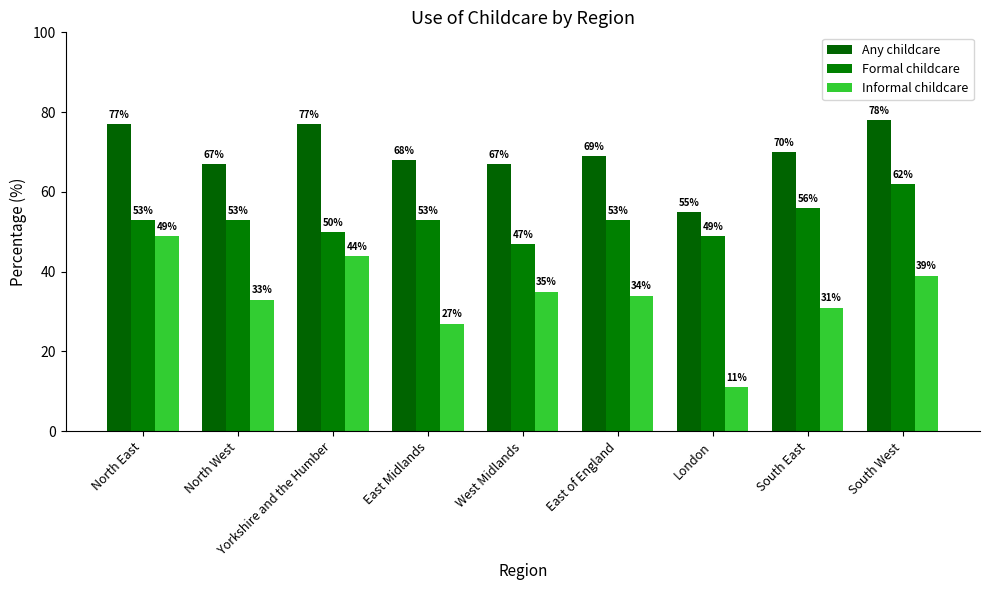

What is the value of the Formal childcare bar at the 2nd from the left?

53